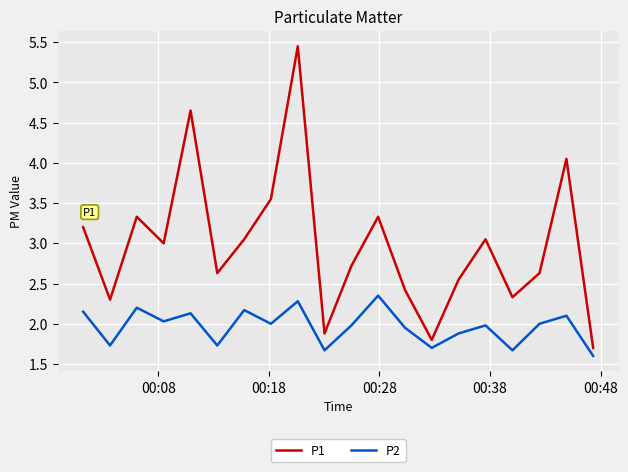

Rank the series by their average value, from lowest to highest.

P2, P1